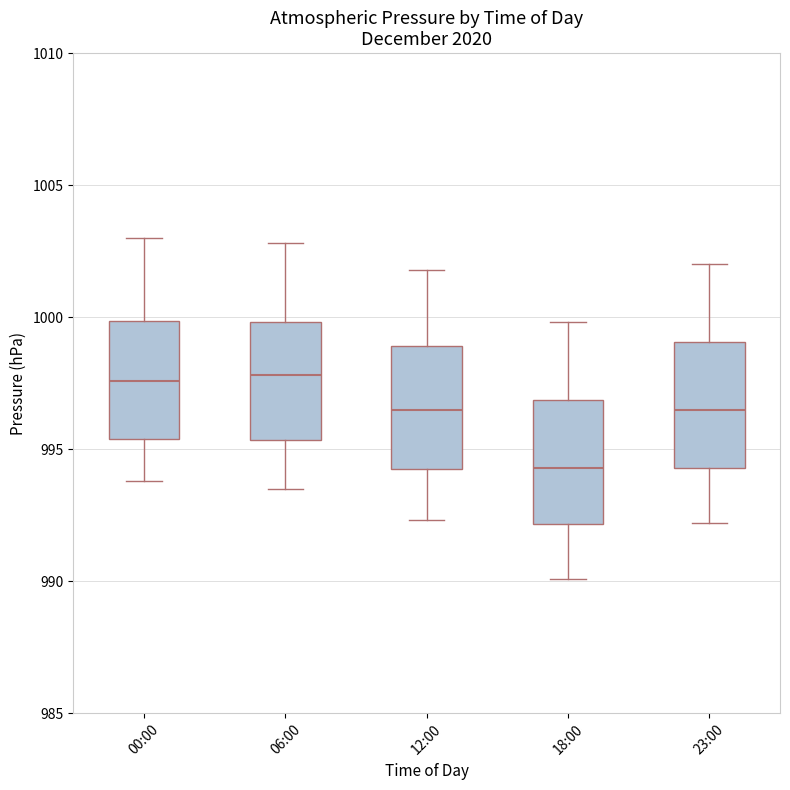

Reading left to right, transcribe this box plot: for each box, give where its median line is, the range the box spans, and where its two whiskers end, as read against the y-axis. The values are not printed on the chart, so give them approximately, as read against the axis.

00:00: median 997.5, box 995.5 to 1000.0, whiskers 994.0 to 1003.0
06:00: median 998.0, box 995.5 to 1000.0, whiskers 993.5 to 1003.0
12:00: median 996.5, box 994.5 to 999.0, whiskers 992.5 to 1002.0
18:00: median 994.5, box 992.0 to 997.0, whiskers 990.0 to 1000.0
23:00: median 996.5, box 994.5 to 999.0, whiskers 992.0 to 1002.0